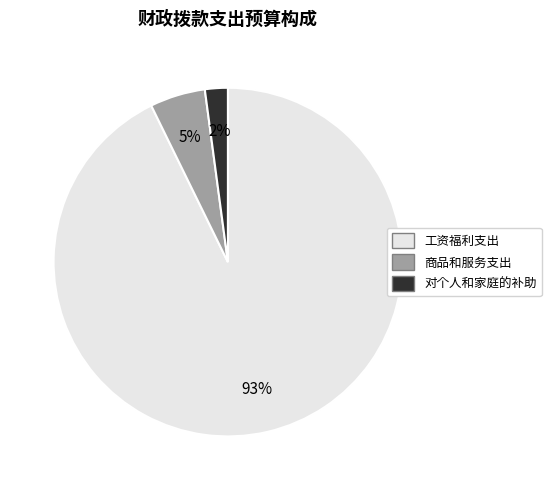

Do 商品和服务支出 and 工资福利支出 together represent more than half of the pie?

Yes